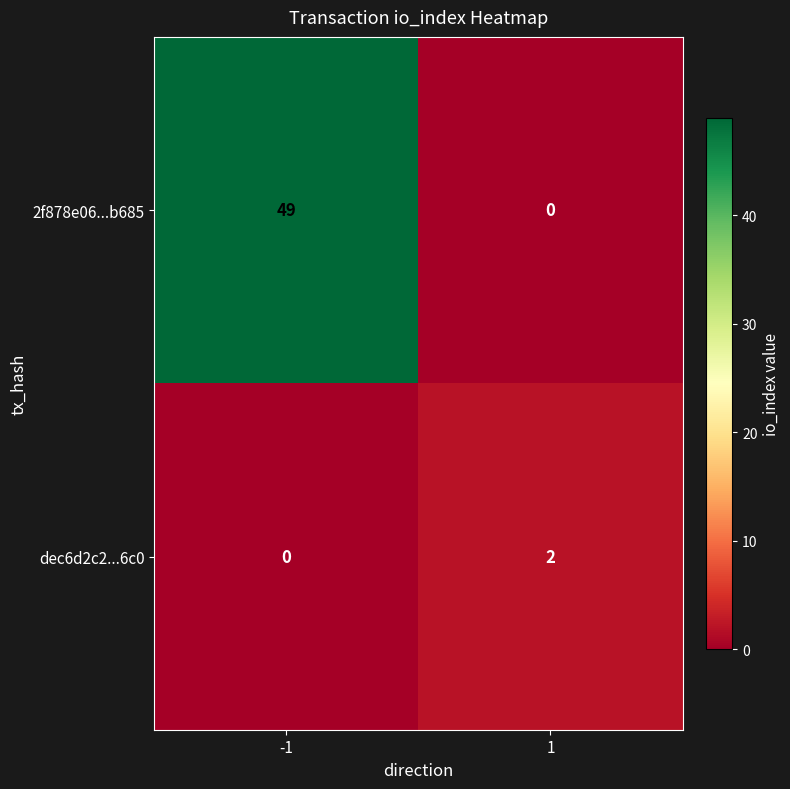

Reading left to right, extract all data points from this chart.

2f878e06...b685: -1=49	1=0
dec6d2c2...6c0: -1=0	1=2